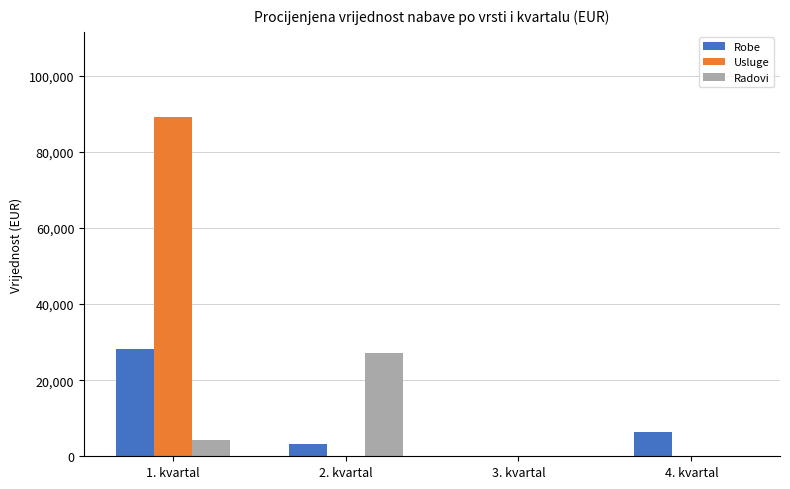

At which category is the sum across all series the highest?

1. kvartal